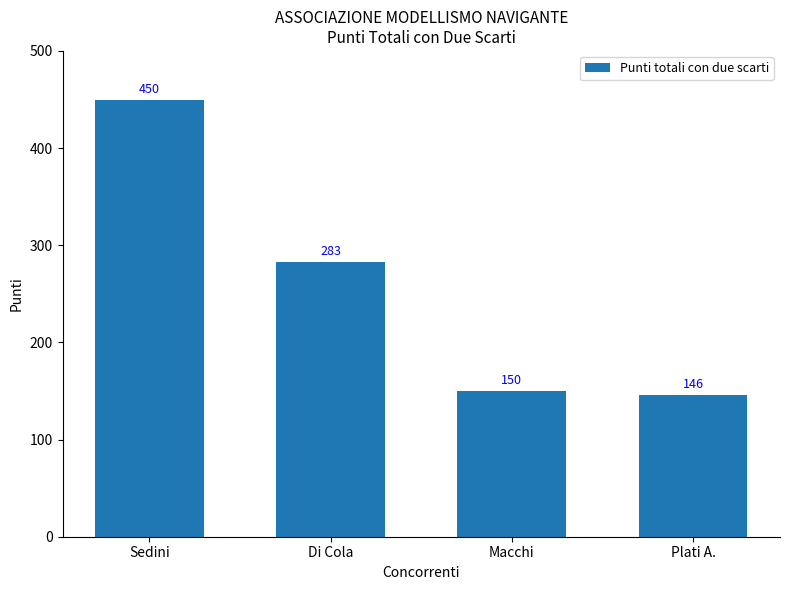

Is it true that the value at Di Cola is 407?

False